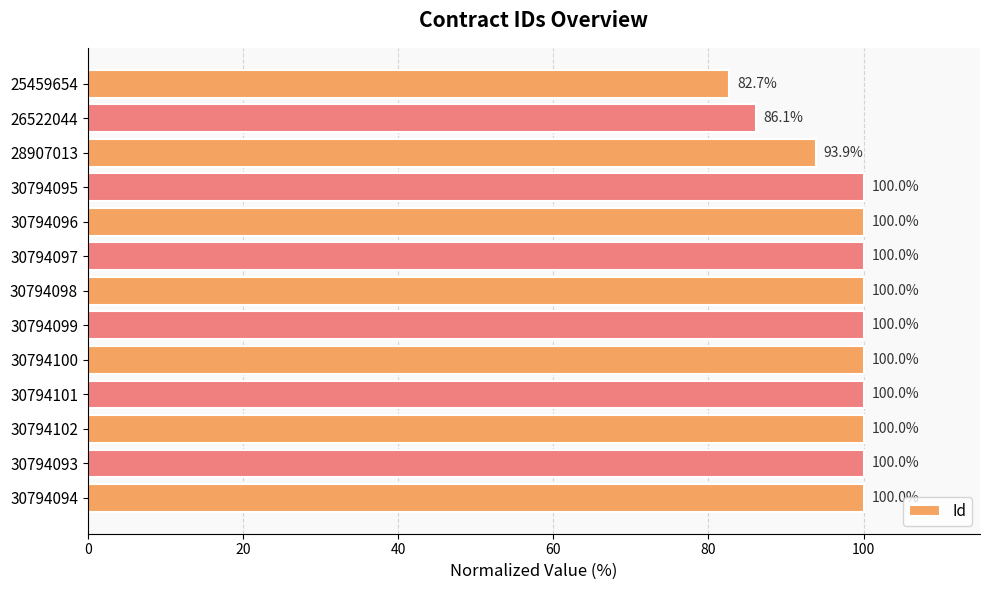

Read the value at 30794098.

100.0